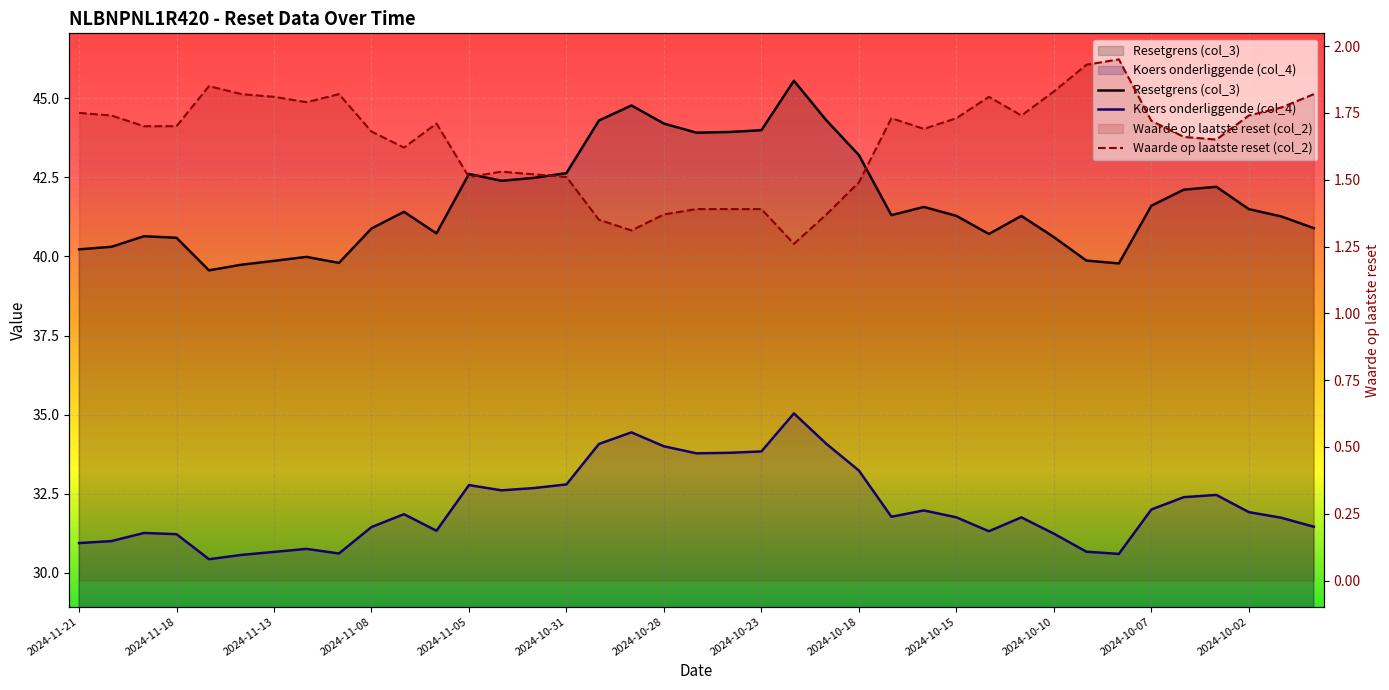

How many interior local peaks does the Waarde op laatste reset (col_2) series have?

7